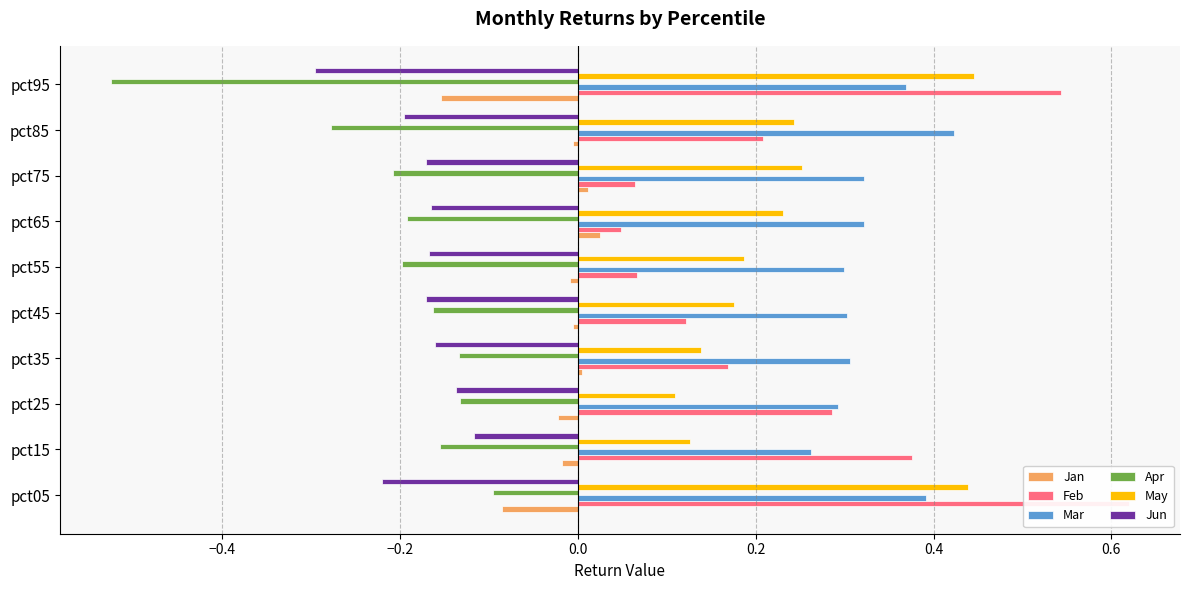

What is the average value of the May series?

0.2